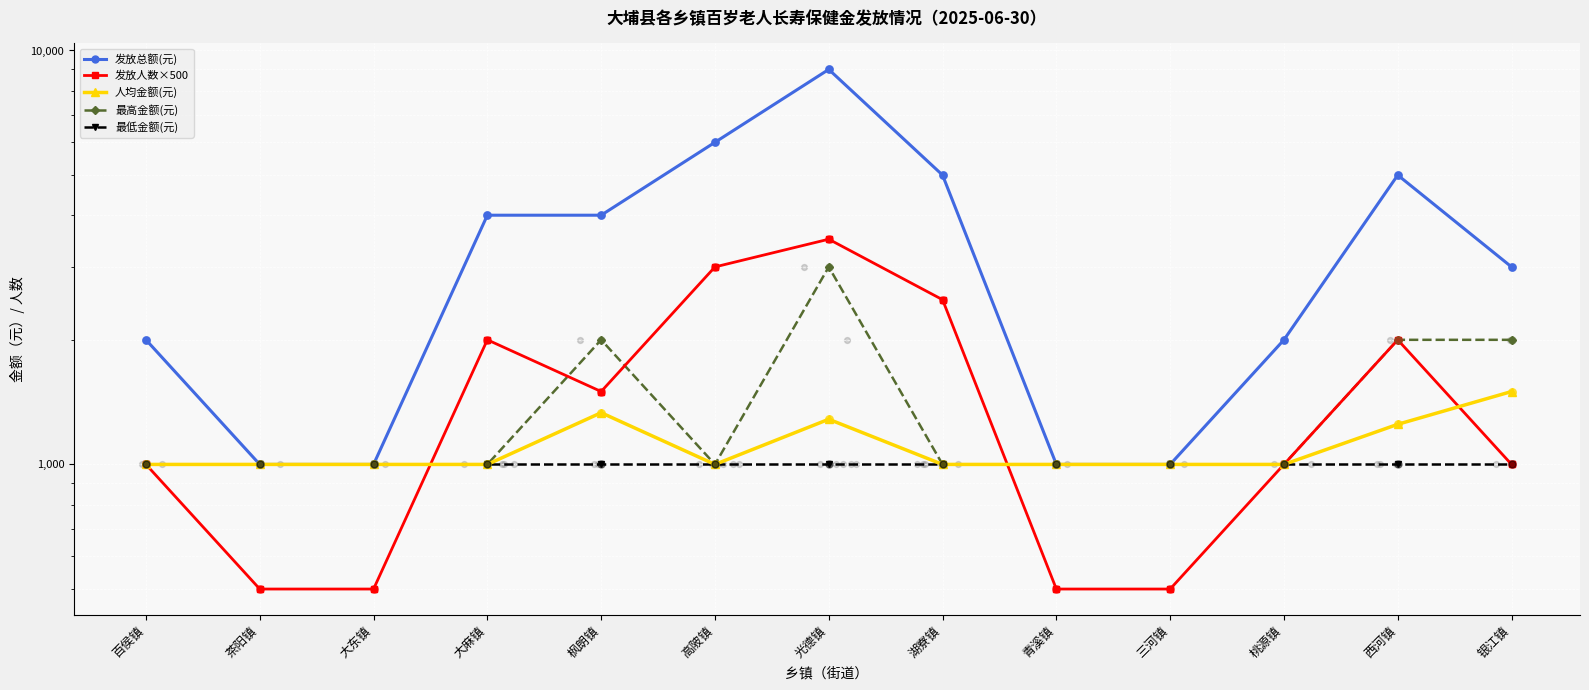

Which series has the widest spread of Y values?

发放总额(元)